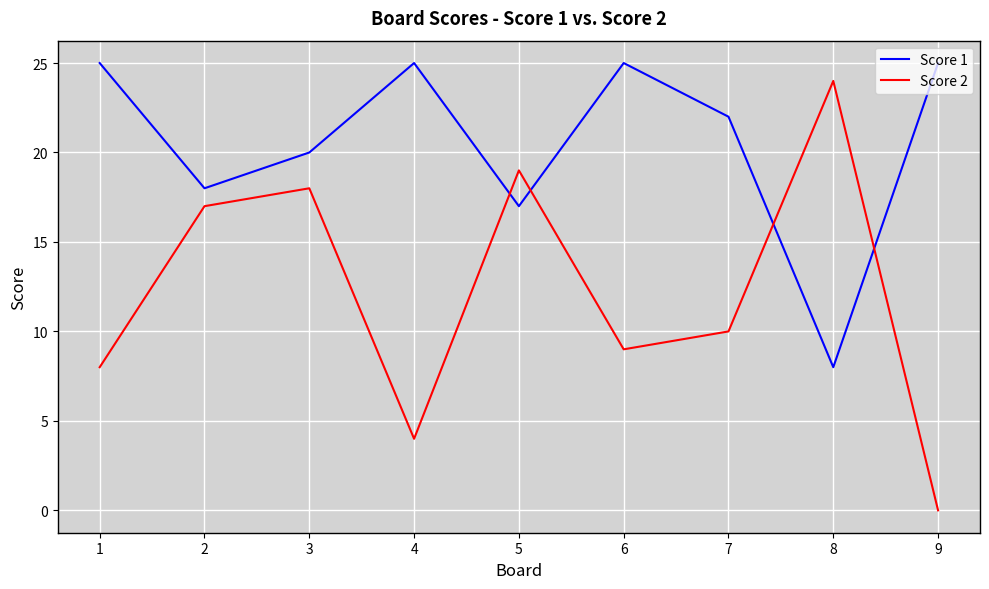

At 1, list the series in order from smallest to largest.

Score 2, Score 1